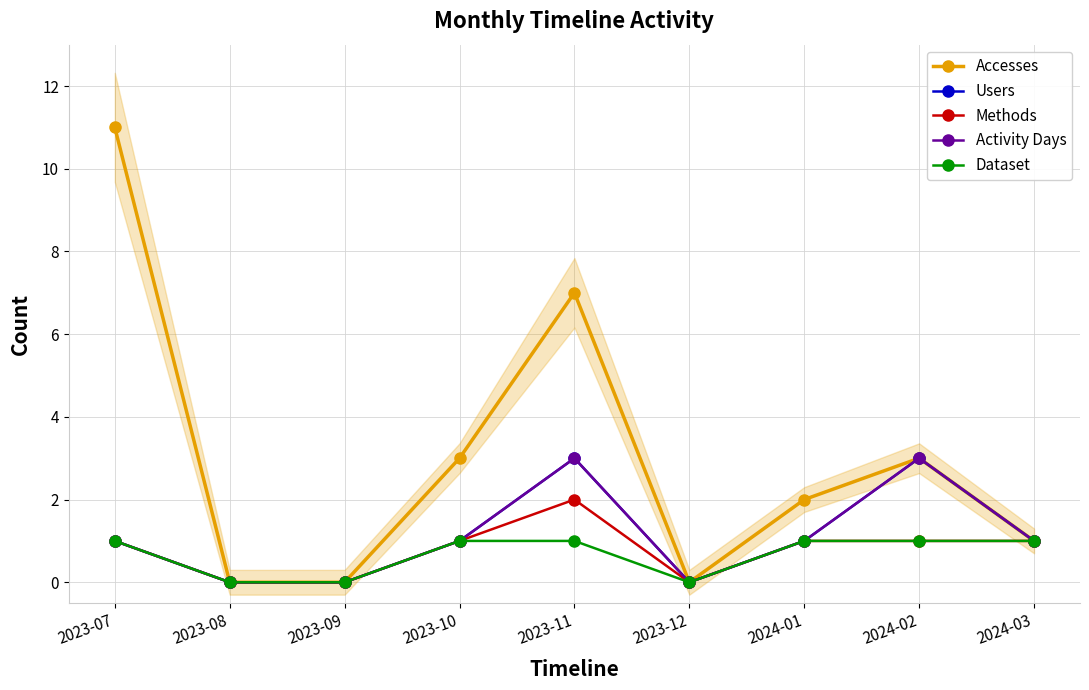

How many values in the Methods series are below 1?

3